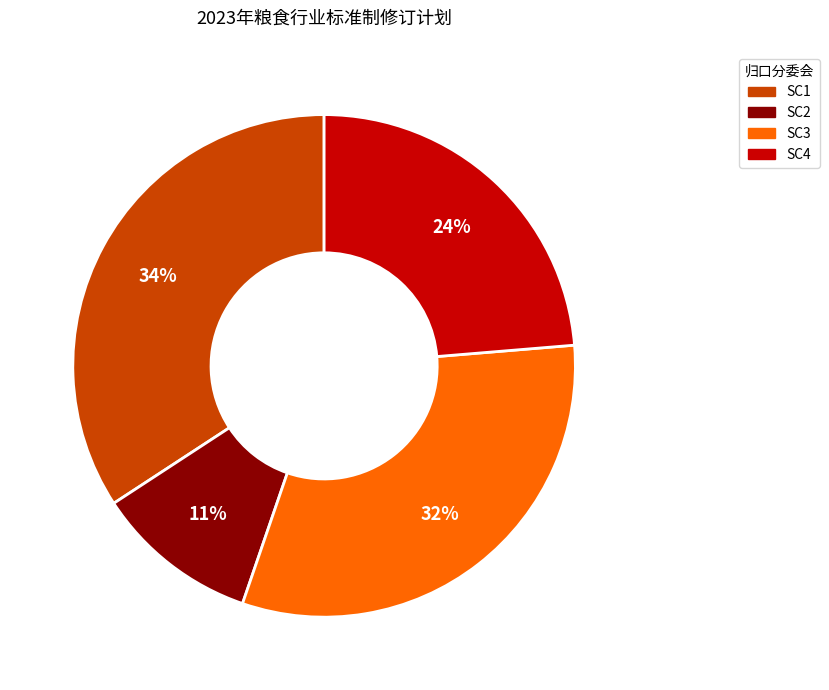

To the nearest percent, what percentage of the pie is SC4?

24%